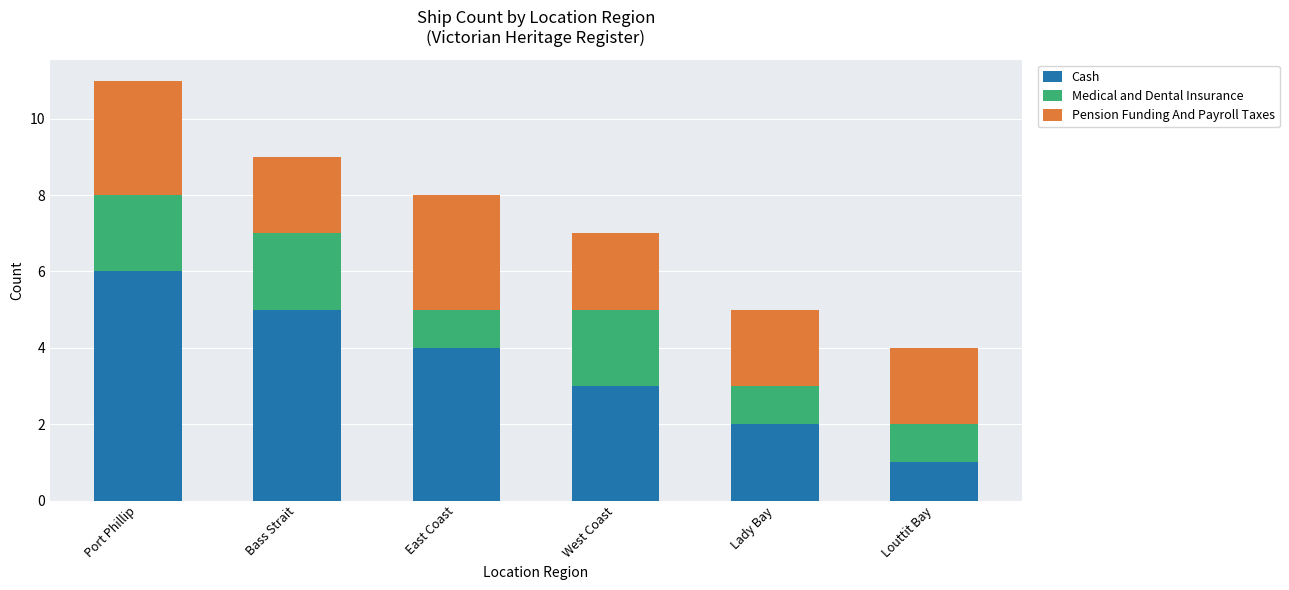

Does the chart contain any negative values?

No